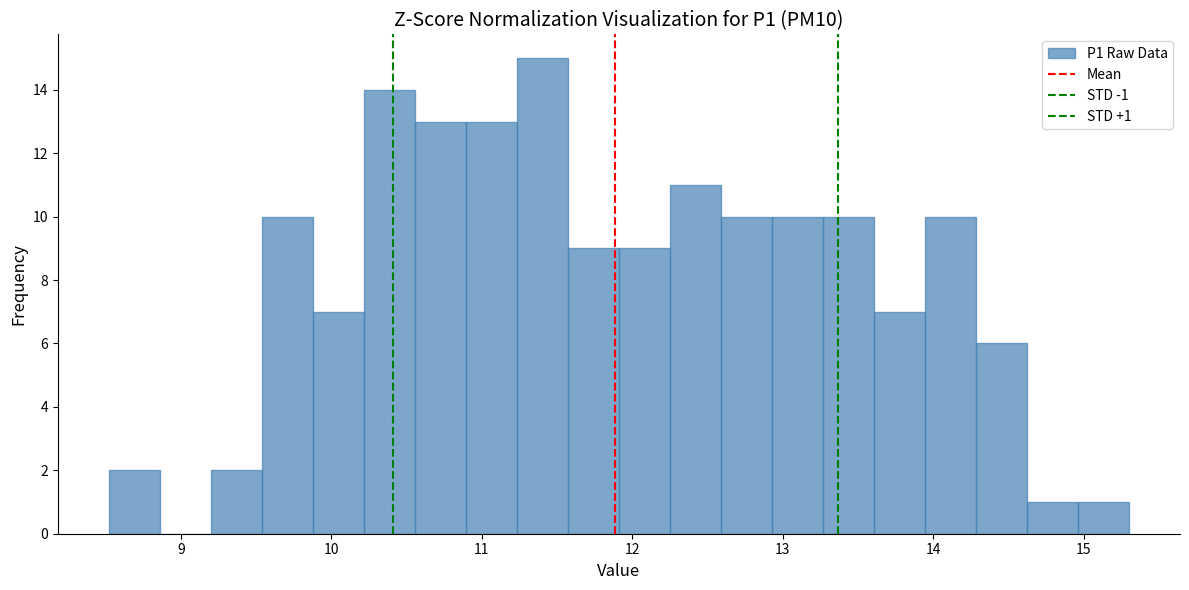

Read against the x-axis, roughly where is the centre of the tallest bar?

11.4